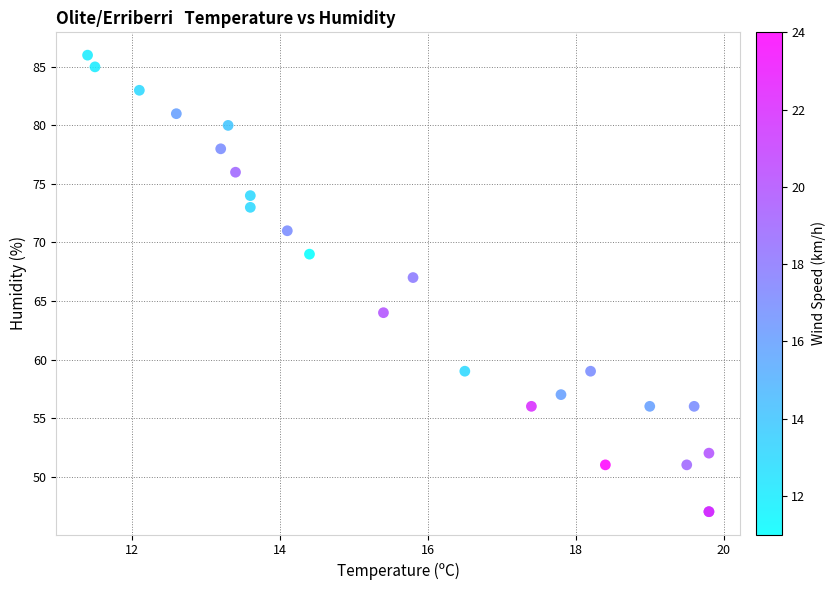

What Y value in the scatter plot is closest to 66?

67